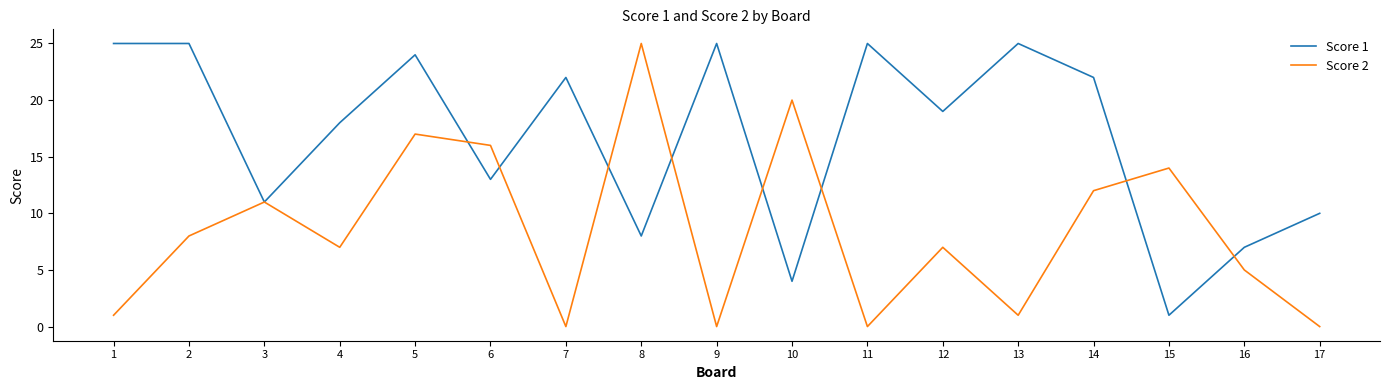

What is the sum of the Score 2 values at 8 and 2?

33